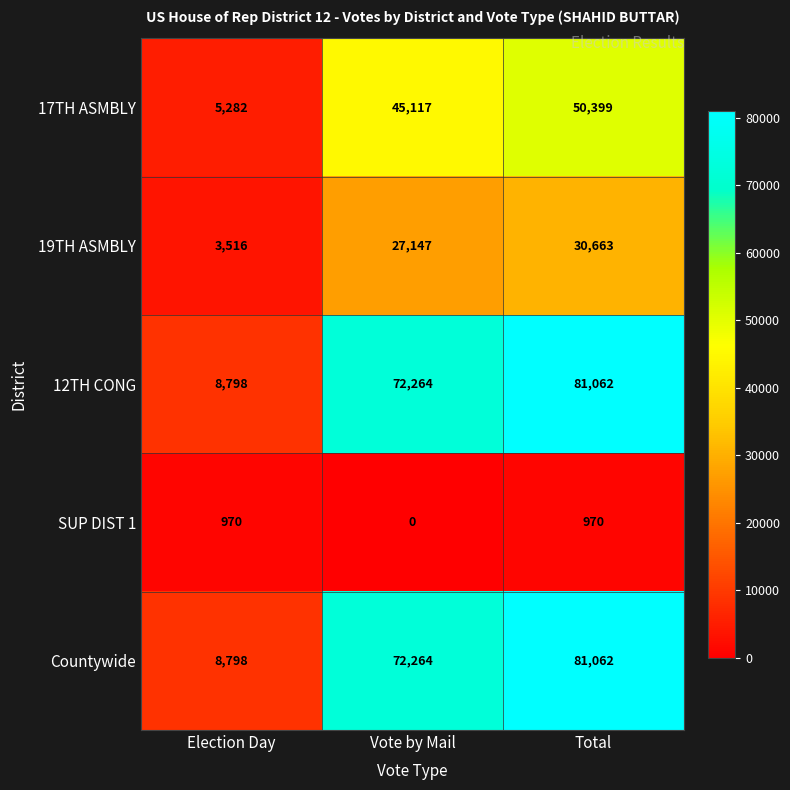

The value of 19TH ASMBLY at Total is 51491. True or false?

False